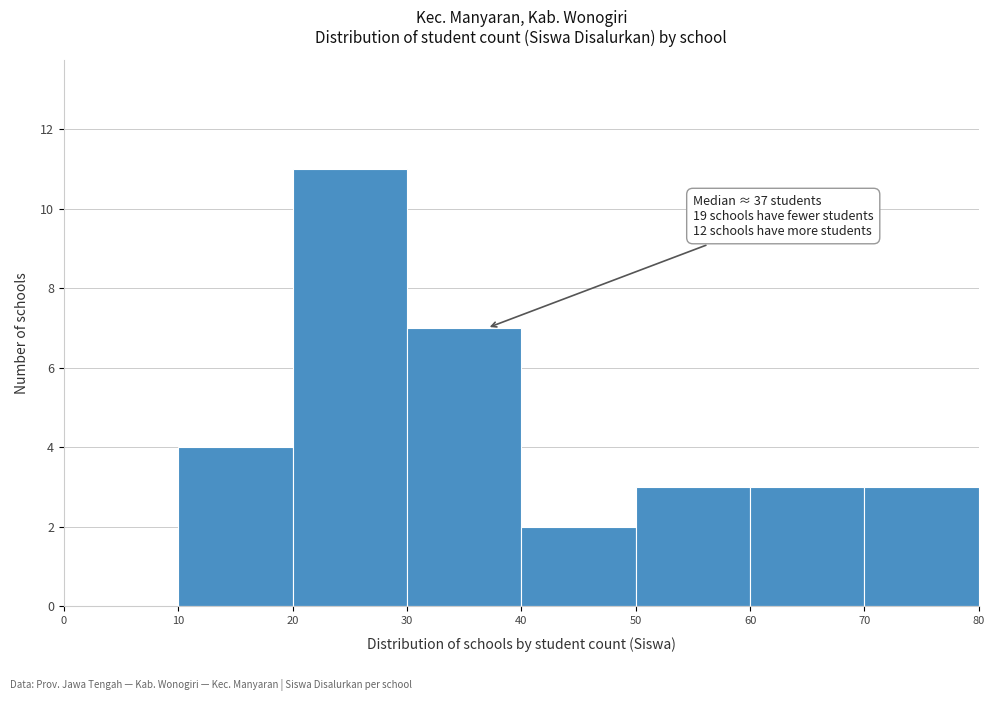

Over which range of the x-axis is the bar tallest?

20 to 30